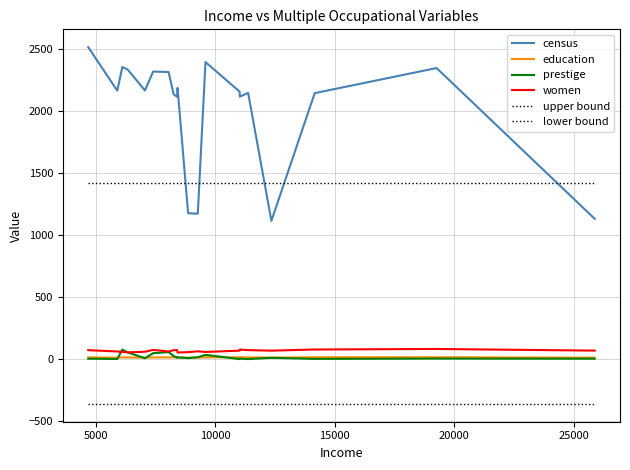

What is the sum of all education values?

280.7